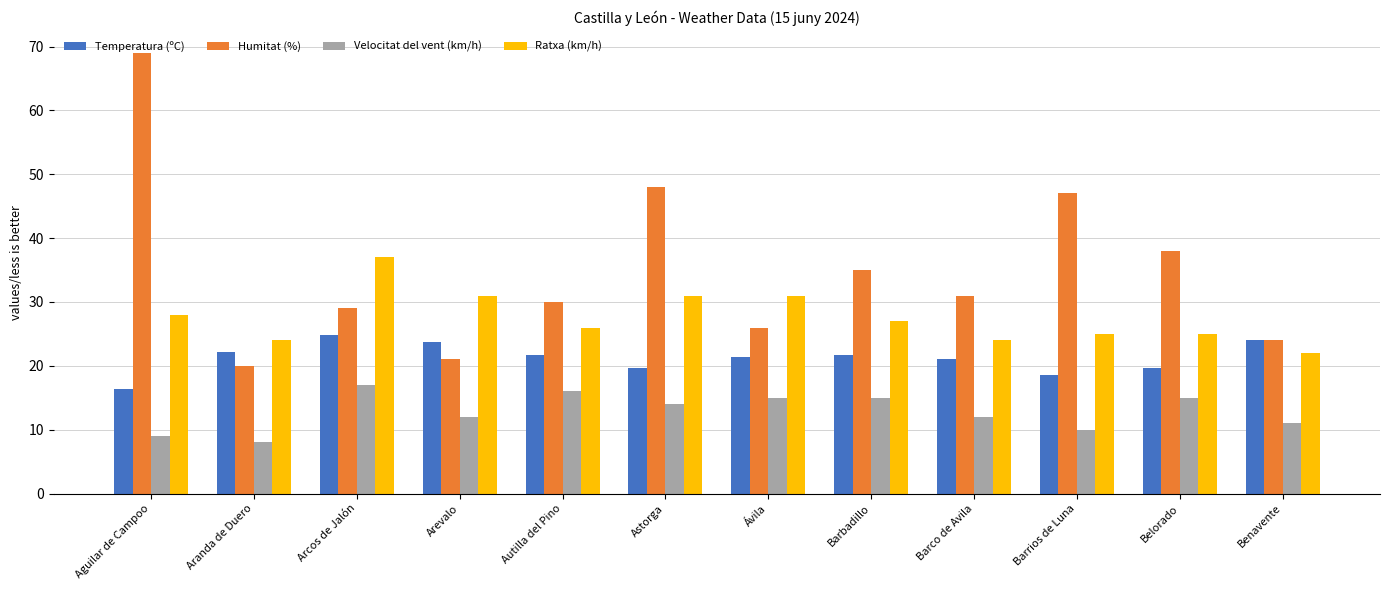

At how many categories does at least one series exceed 40?

3